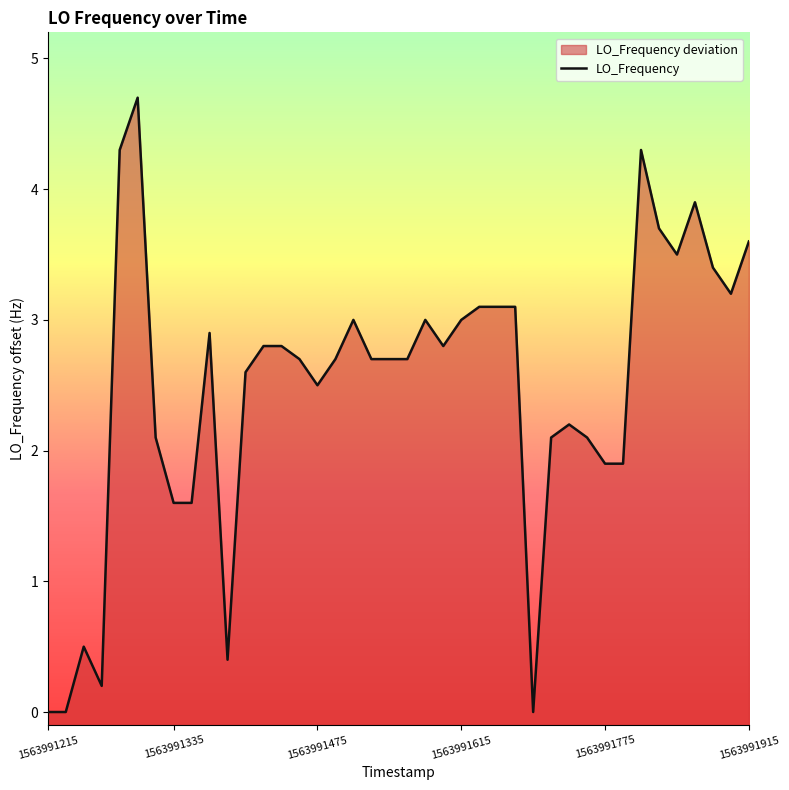

What is the value of the 4th point from the left?

0.2